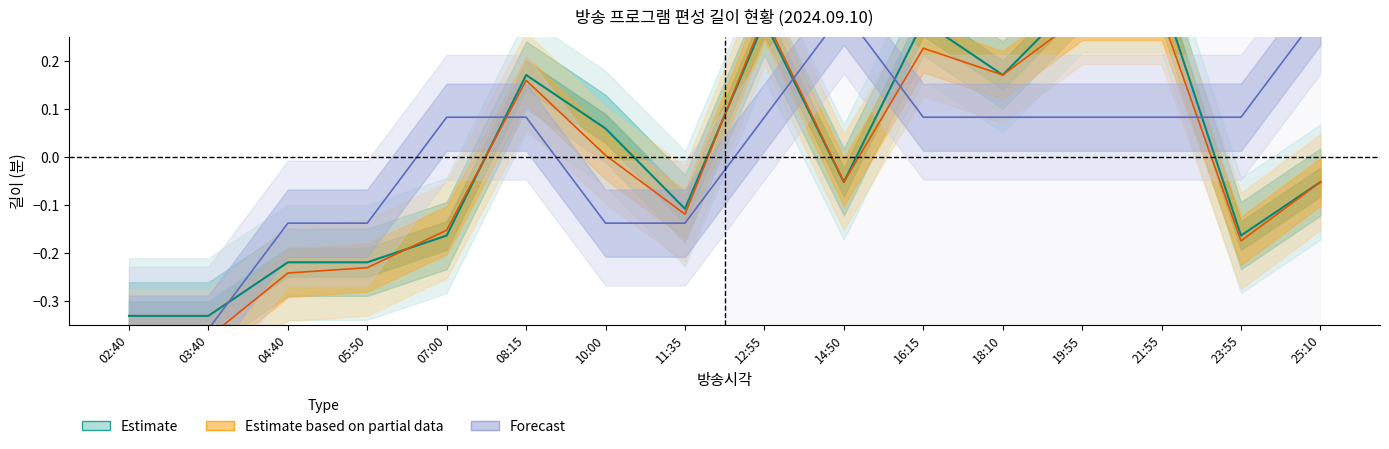

Is it true that 길이 equals -0.1 at 25:10?

False